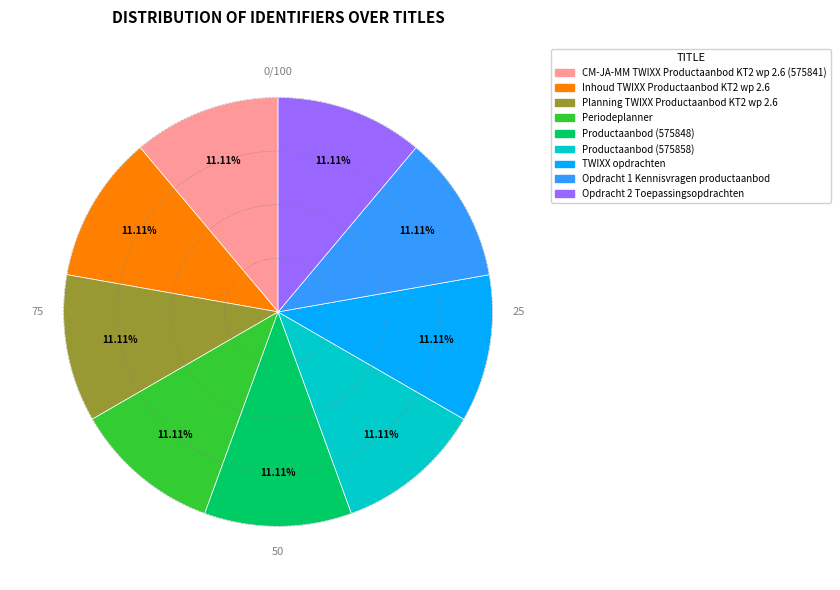

Is there any slice that represents more than half of the pie?

No